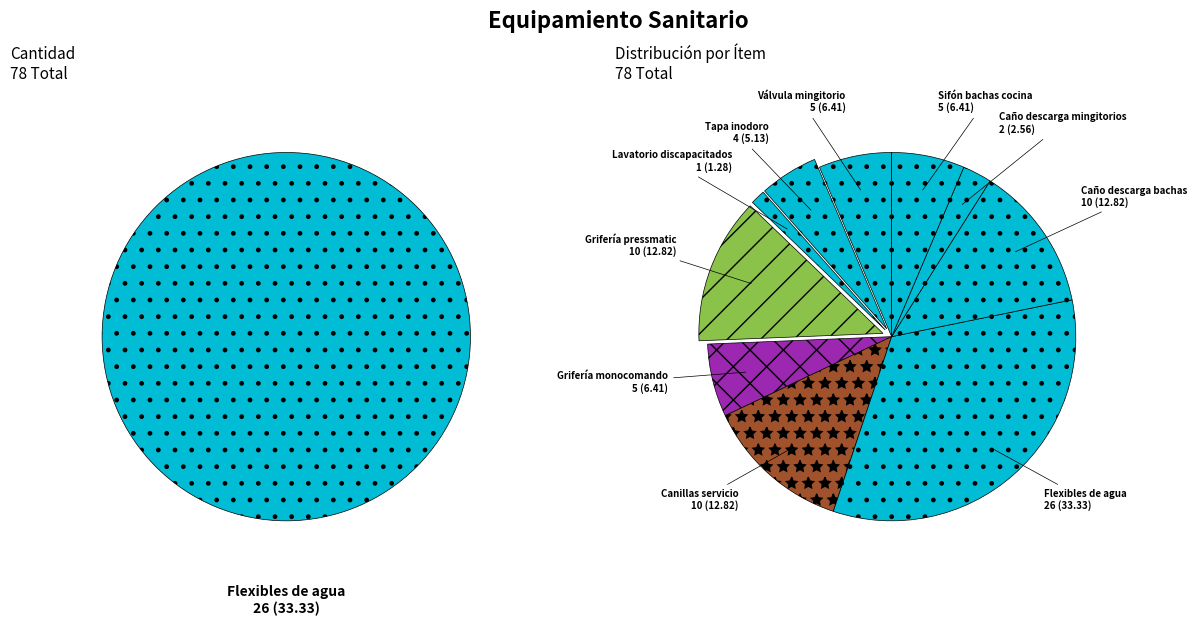

What percentage is the Tapa y asiento para inodoro slice, to the nearest percent?

5%